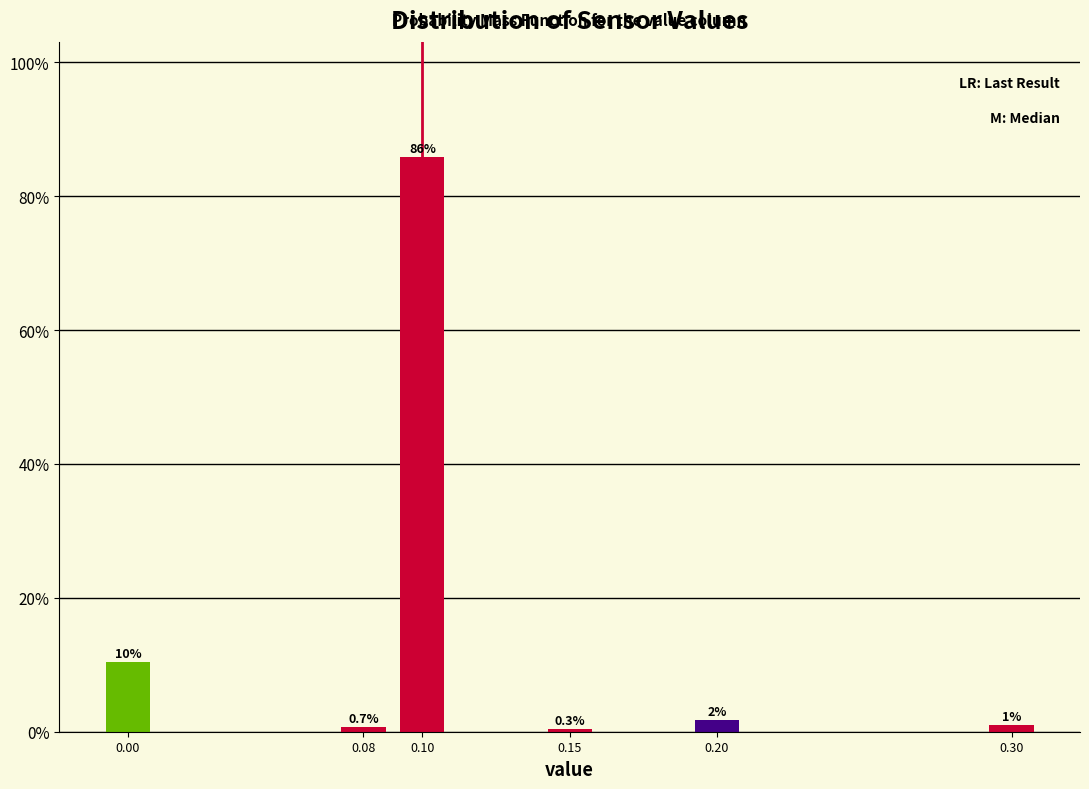

What is the value of the 2nd bar from the left?

0.7